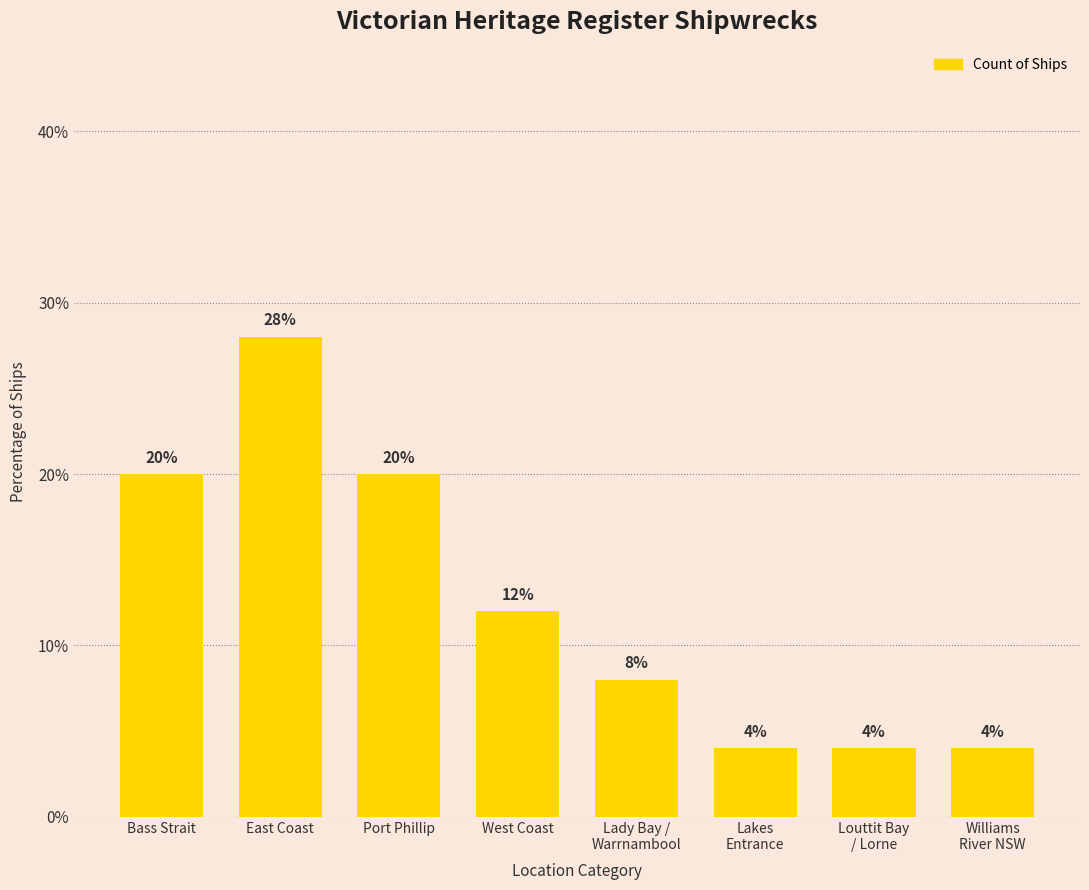

How many distinct data groups are displayed?

1